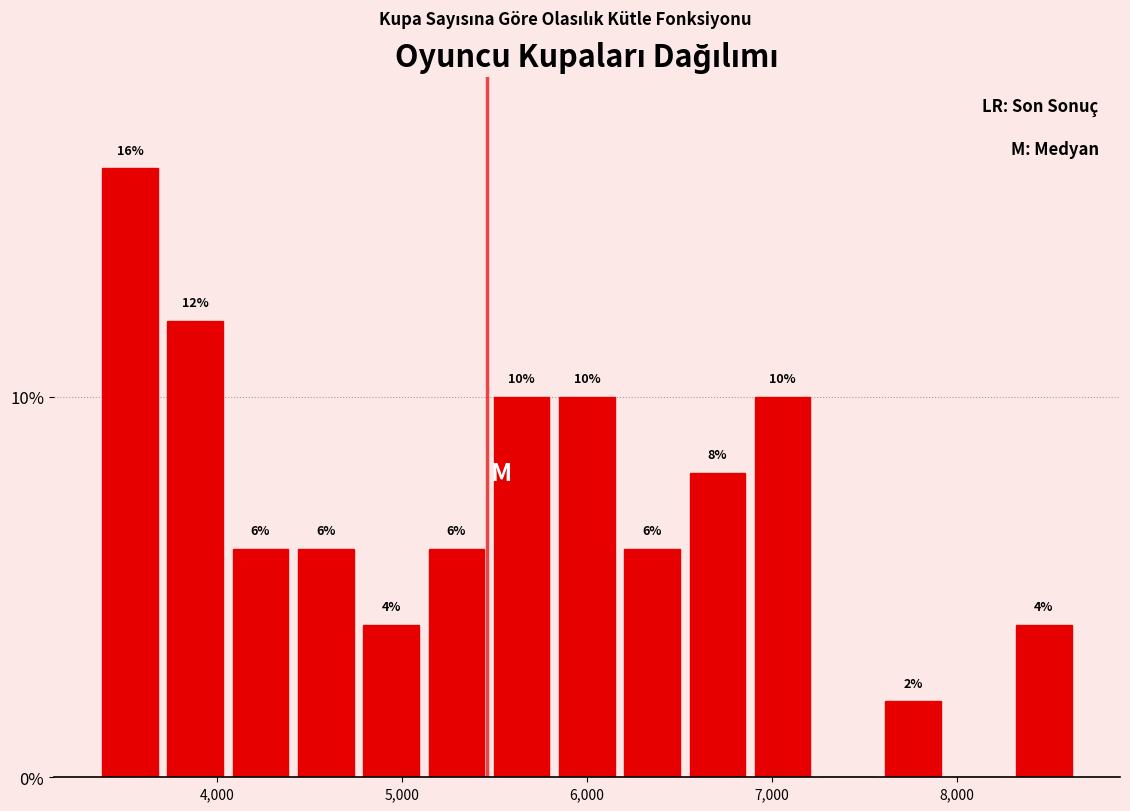

Around what value on the x-axis is the tallest bar? Give the approximate position of its centre, as read against the axis.

3500